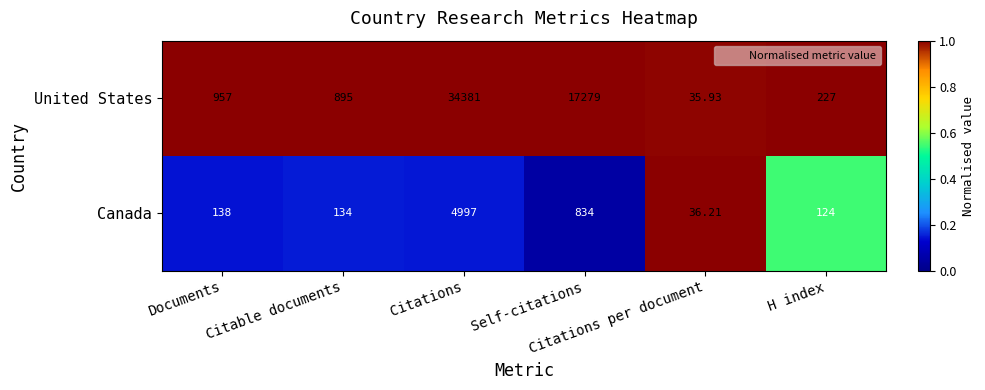

Which series has the largest range (max minus min)?

United States